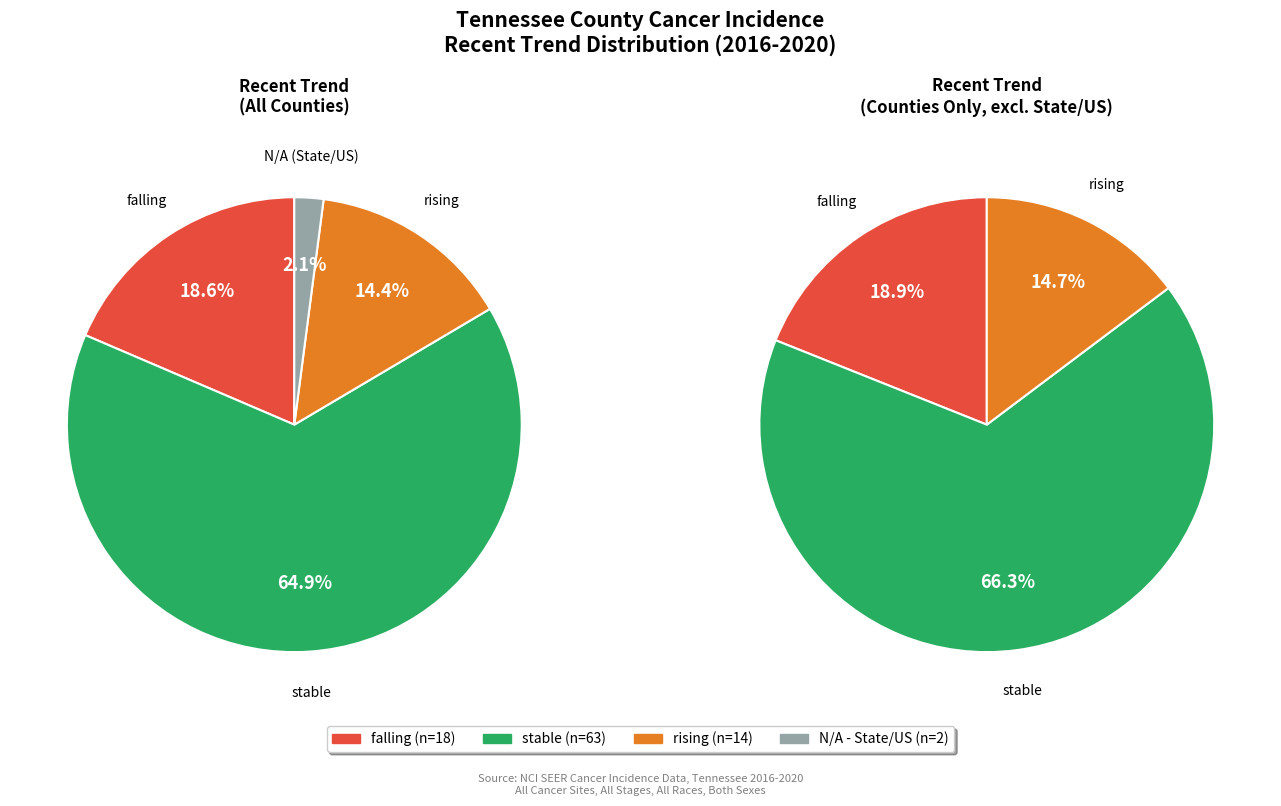

What is the total percentage of falling and N/A?

20.6%